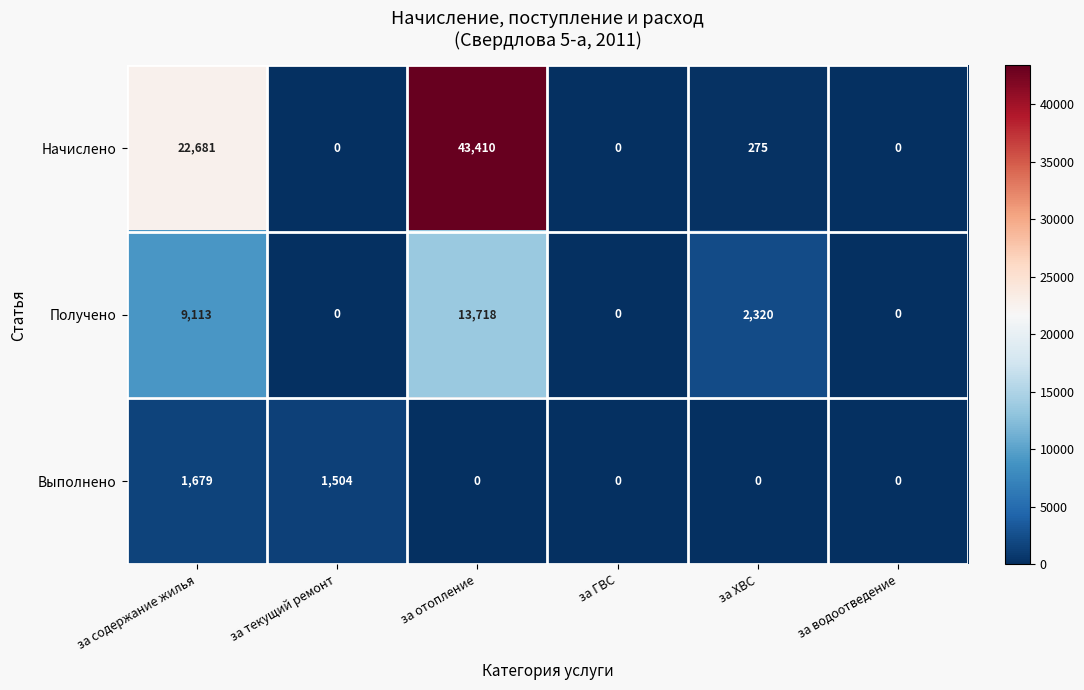

Reading right to left, list all the values displayed in this chart.

Начислено: за водоотведение=0	за ХВС=275	за ГВС=0	за отопление=43410	за текущий ремонт=0	за содержание жилья=22681
Получено: за водоотведение=0	за ХВС=2320	за ГВС=0	за отопление=13718	за текущий ремонт=0	за содержание жилья=9113
Выполнено: за водоотведение=0	за ХВС=0	за ГВС=0	за отопление=0	за текущий ремонт=1504	за содержание жилья=1679